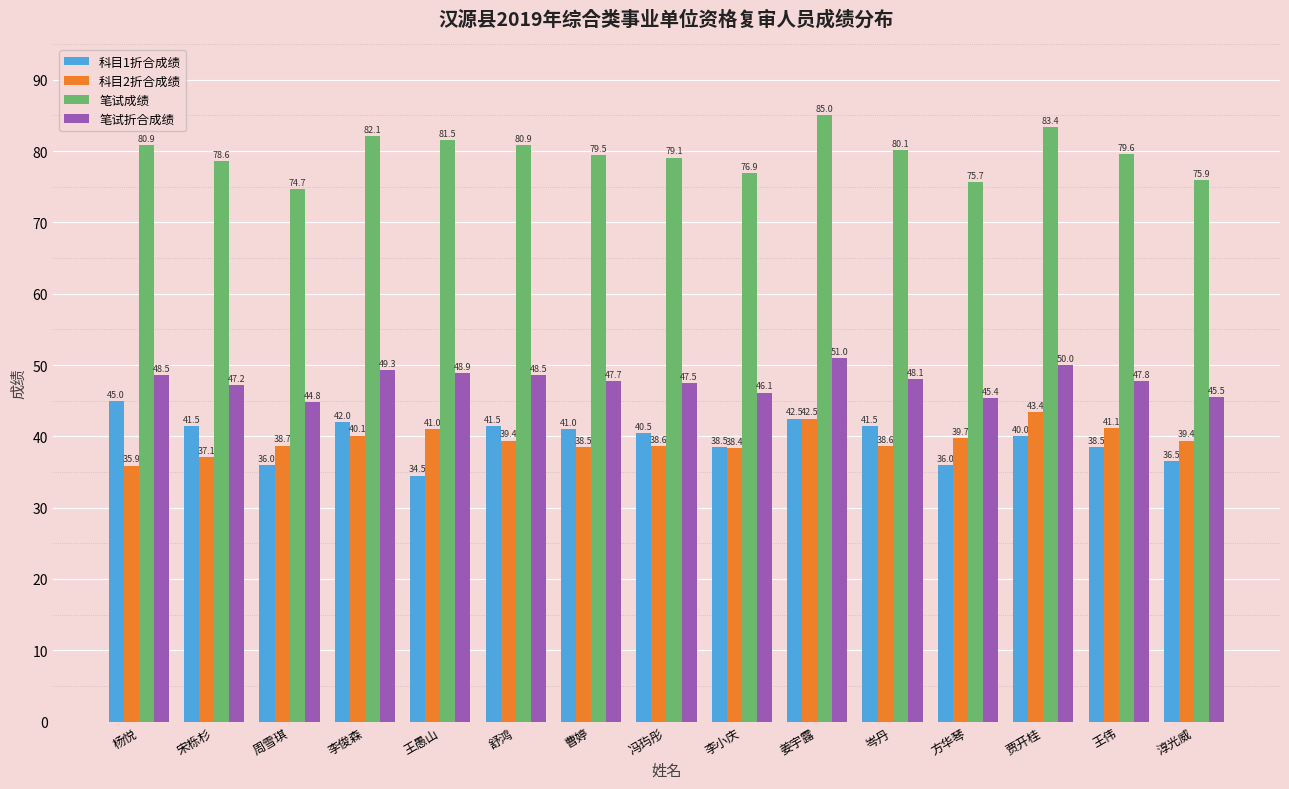

At 李小庆, list the series in order from smallest to largest.

科目2折合成绩, 科目1折合成绩, 笔试折合成绩, 笔试成绩